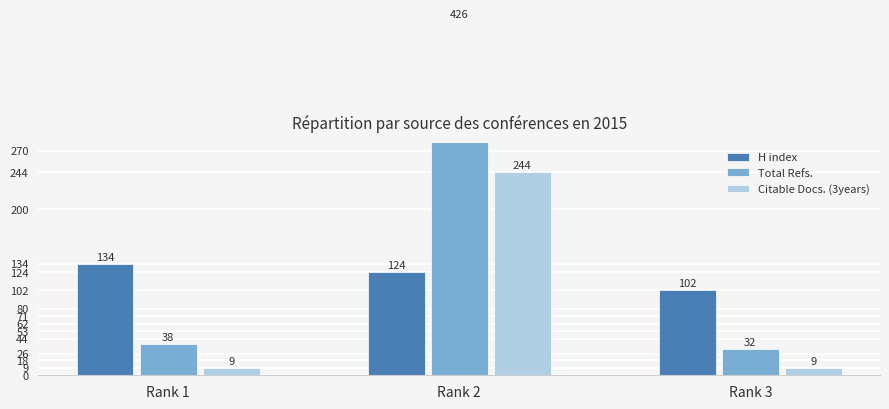

What is the sum of the Citable Docs. (3years) values at Rank 2 and Rank 3?

253